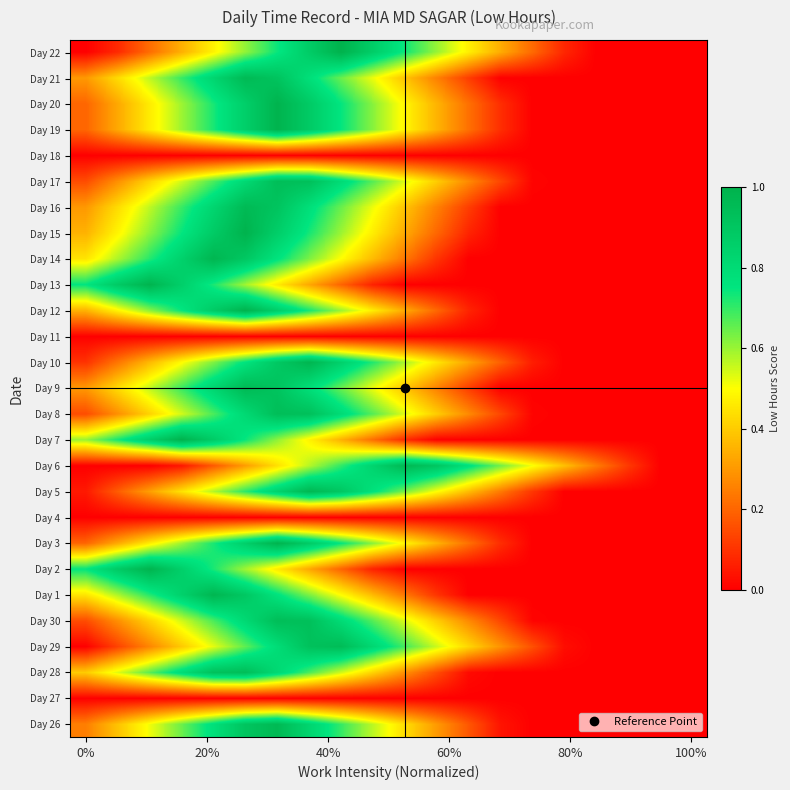

Reading right to left, list all the values displayed in this chart.

Day 26: 0.0	0.0	0.0	0.0	0.0	0.0	0.0	0.2	0.3	0.4	0.6	0.7	0.8	1.0	0.9	0.8	0.6	0.5	0.4	0.2
Day 27: 0.0	0.0	0.0	0.0	0.0	0.0	0.0	0.0	0.0	0.0	0.0	0.0	0.0	0.0	0.0	0.0	0.0	0.0	0.0	0.0
Day 28: 0.0	0.0	0.0	0.0	0.0	0.0	0.0	0.0	0.2	0.3	0.4	0.5	0.7	0.8	0.9	0.9	0.8	0.7	0.5	0.4
Day 29: 0.0	0.0	0.0	0.0	0.0	0.2	0.3	0.4	0.6	0.7	0.8	0.9	0.9	0.8	0.7	0.5	0.4	0.3	0.1	0.0
Day 30: 0.0	0.0	0.0	0.0	0.0	0.0	0.1	0.3	0.4	0.5	0.7	0.8	0.9	0.9	0.8	0.7	0.5	0.4	0.3	0.2
Day 1: 0.0	0.0	0.0	0.0	0.0	0.0	0.0	0.0	0.1	0.2	0.4	0.5	0.6	0.8	0.9	1.0	0.8	0.7	0.6	0.5
Day 2: 0.0	0.0	0.0	0.0	0.0	0.0	0.0	0.0	0.0	0.0	0.1	0.2	0.3	0.5	0.6	0.7	0.9	1.0	0.9	0.7
Day 3: 0.0	0.0	0.0	0.0	0.0	0.0	0.1	0.2	0.4	0.5	0.6	0.7	0.9	1.0	0.9	0.7	0.6	0.5	0.3	0.2
Day 4: 0.0	0.0	0.0	0.0	0.0	0.0	0.0	0.0	0.0	0.0	0.0	0.0	0.0	0.0	0.0	0.0	0.0	0.0	0.0	0.0
Day 5: 0.0	0.0	0.0	0.0	0.0	0.1	0.2	0.4	0.5	0.6	0.8	0.9	1.0	0.8	0.7	0.6	0.4	0.3	0.2	0.1
Day 6: 0.0	0.0	0.1	0.2	0.4	0.5	0.6	0.8	0.9	1.0	0.8	0.7	0.6	0.4	0.3	0.2	0.0	0.0	0.0	0.0
Day 7: 0.0	0.0	0.0	0.0	0.0	0.0	0.0	0.0	0.0	0.1	0.2	0.3	0.5	0.6	0.7	0.9	1.0	0.9	0.7	0.6
Day 8: 0.0	0.0	0.0	0.0	0.0	0.0	0.1	0.3	0.4	0.5	0.7	0.8	0.9	0.9	0.8	0.7	0.5	0.4	0.3	0.2
Day 9: 0.0	0.0	0.0	0.0	0.0	0.0	0.0	0.1	0.3	0.4	0.5	0.6	0.8	0.9	1.0	0.8	0.7	0.6	0.4	0.3
Day 10: 0.0	0.0	0.0	0.0	0.0	0.1	0.2	0.3	0.5	0.6	0.7	0.8	1.0	0.9	0.8	0.6	0.5	0.4	0.2	0.1
Day 11: 0.0	0.0	0.0	0.0	0.0	0.0	0.0	0.0	0.0	0.0	0.0	0.0	0.0	0.0	0.0	0.0	0.0	0.0	0.0	0.0
Day 12: 0.0	0.0	0.0	0.0	0.0	0.0	0.0	0.1	0.2	0.3	0.5	0.6	0.7	0.9	1.0	0.9	0.7	0.6	0.5	0.3
Day 13: 0.0	0.0	0.0	0.0	0.0	0.0	0.0	0.0	0.0	0.0	0.1	0.2	0.3	0.5	0.6	0.7	0.9	1.0	0.9	0.7
Day 14: 0.0	0.0	0.0	0.0	0.0	0.0	0.0	0.0	0.1	0.2	0.4	0.5	0.6	0.8	0.9	1.0	0.8	0.7	0.6	0.5
Day 15: 0.0	0.0	0.0	0.0	0.0	0.0	0.0	0.1	0.2	0.3	0.5	0.6	0.7	0.9	1.0	0.9	0.7	0.6	0.5	0.3
Day 16: 0.0	0.0	0.0	0.0	0.0	0.0	0.0	0.1	0.3	0.4	0.5	0.6	0.8	0.9	1.0	0.8	0.7	0.6	0.4	0.3
Day 17: 0.0	0.0	0.0	0.0	0.0	0.0	0.1	0.3	0.4	0.5	0.7	0.8	0.9	0.9	0.8	0.7	0.5	0.4	0.3	0.2
Day 18: 0.0	0.0	0.0	0.0	0.0	0.0	0.0	0.0	0.0	0.0	0.0	0.0	0.0	0.0	0.0	0.0	0.0	0.0	0.0	0.0
Day 19: 0.0	0.0	0.0	0.0	0.0	0.0	0.1	0.2	0.4	0.5	0.6	0.7	0.9	1.0	0.9	0.7	0.6	0.5	0.3	0.2
Day 20: 0.0	0.0	0.0	0.0	0.0	0.0	0.1	0.2	0.4	0.5	0.6	0.7	0.9	1.0	0.9	0.7	0.6	0.5	0.3	0.2
Day 21: 0.0	0.0	0.0	0.0	0.0	0.0	0.0	0.1	0.3	0.4	0.5	0.6	0.8	0.9	1.0	0.8	0.7	0.6	0.4	0.3
Day 22: 0.0	0.0	0.0	0.0	0.1	0.2	0.3	0.5	0.6	0.7	0.9	1.0	0.9	0.7	0.6	0.5	0.3	0.2	0.1	0.0